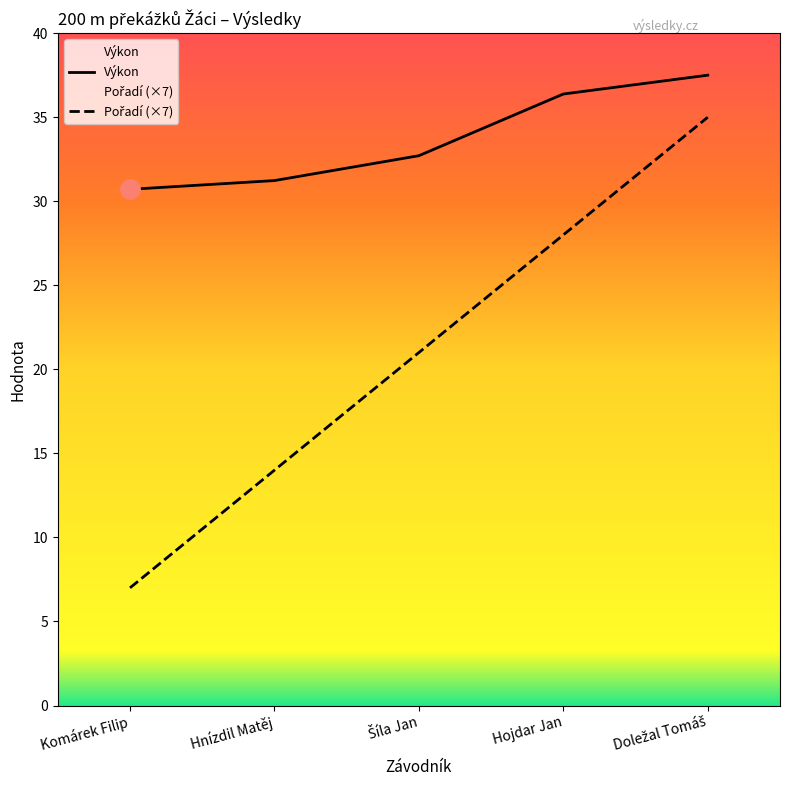

What is the label of the 3rd point from the left?

Šíla Jan